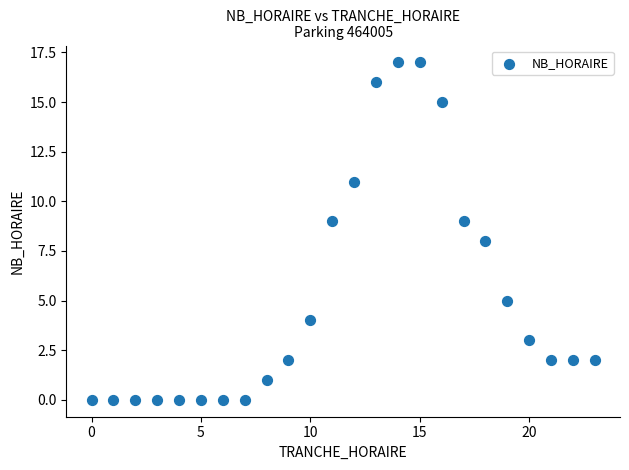

What is the range of Y values (max minus min)?

17